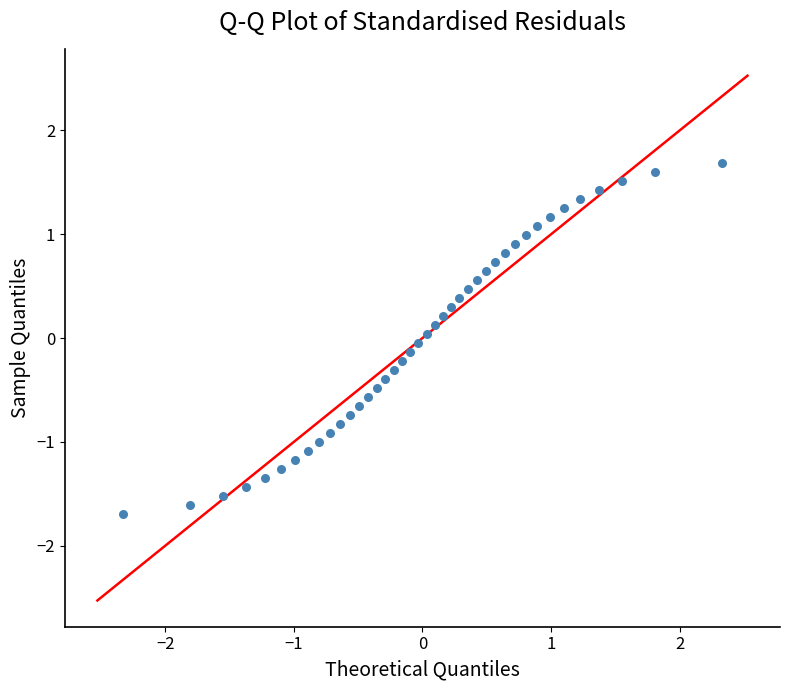

What is the range of Y values (max minus min)?

3.4